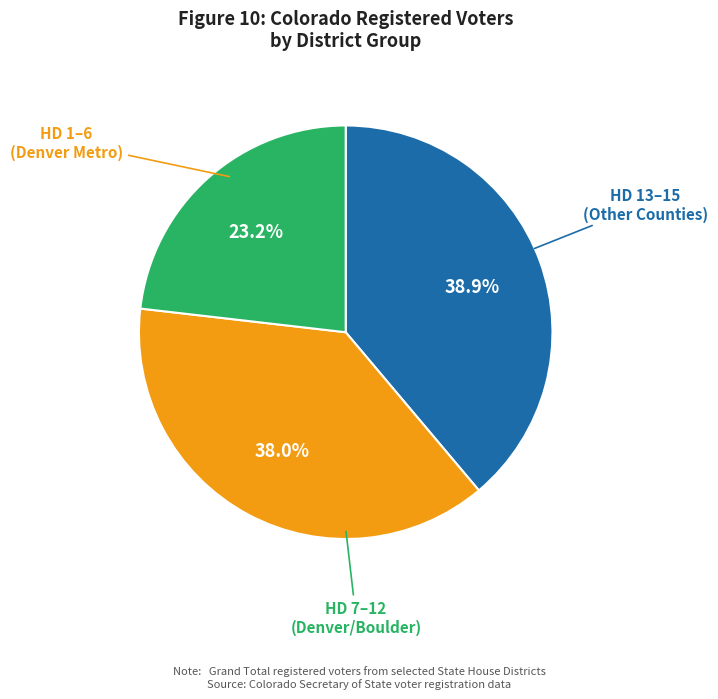

Does any single category account for the majority?

No